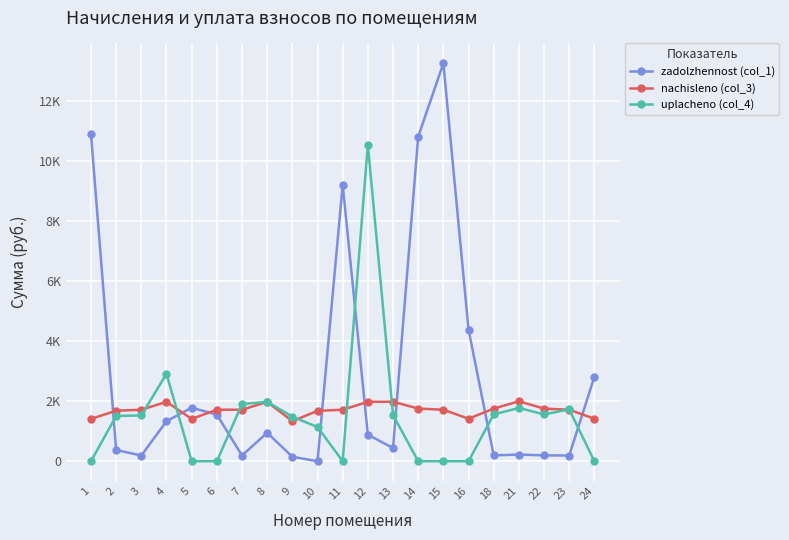

List the series in order of their overall mean, lowest first.

uplacheno (col_4), nachisleno (col_3), zadolzhennost (col_1)